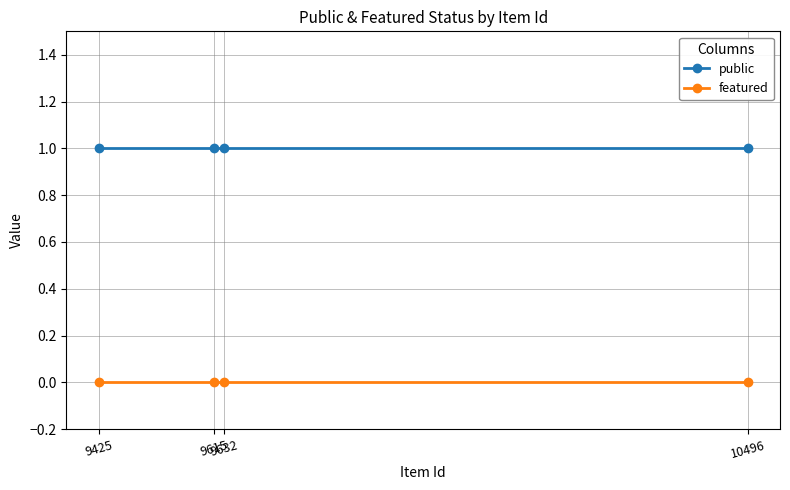

What is the sum of the public values at 9425 and 9615?

2